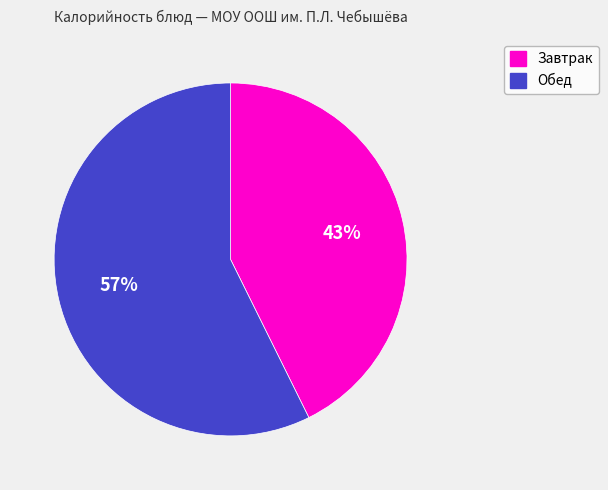

Does any single category account for the majority?

Yes